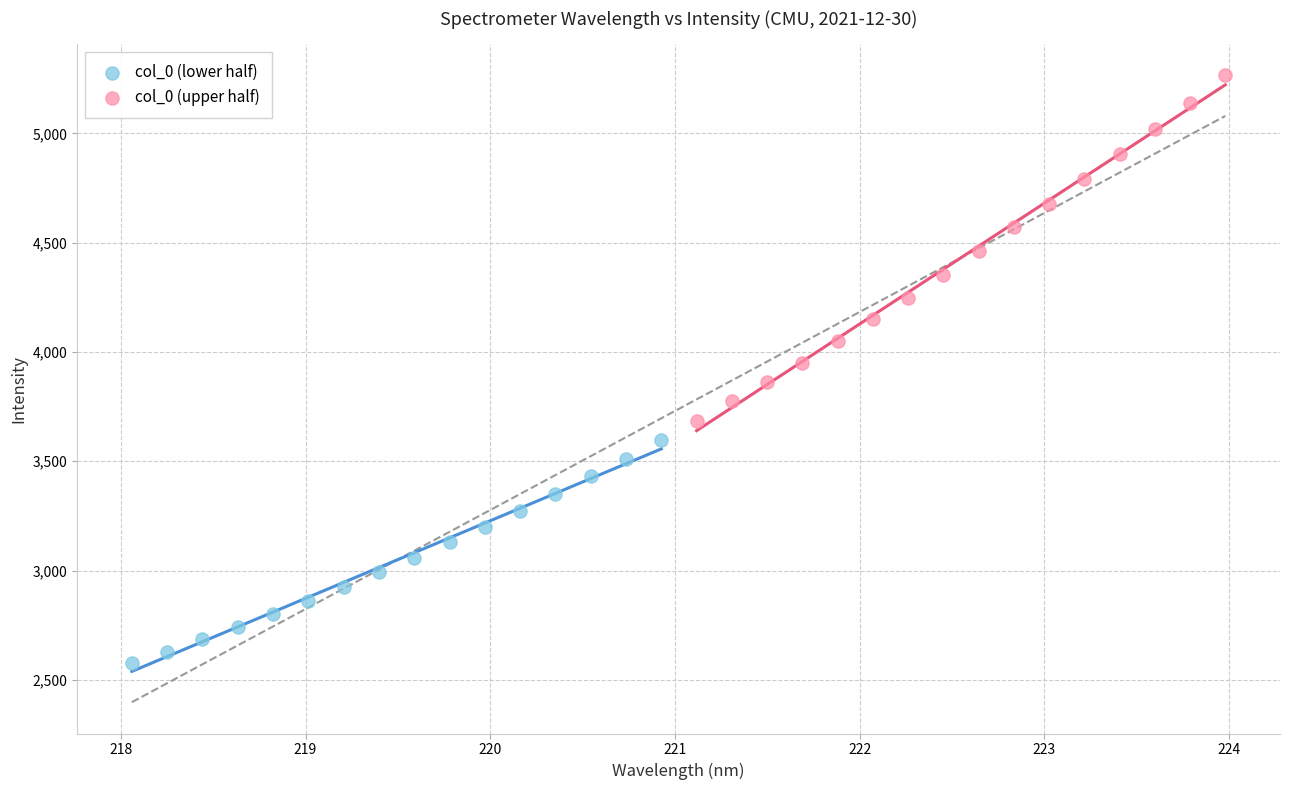

Which series contains the highest Y value?

col_0 (upper half)